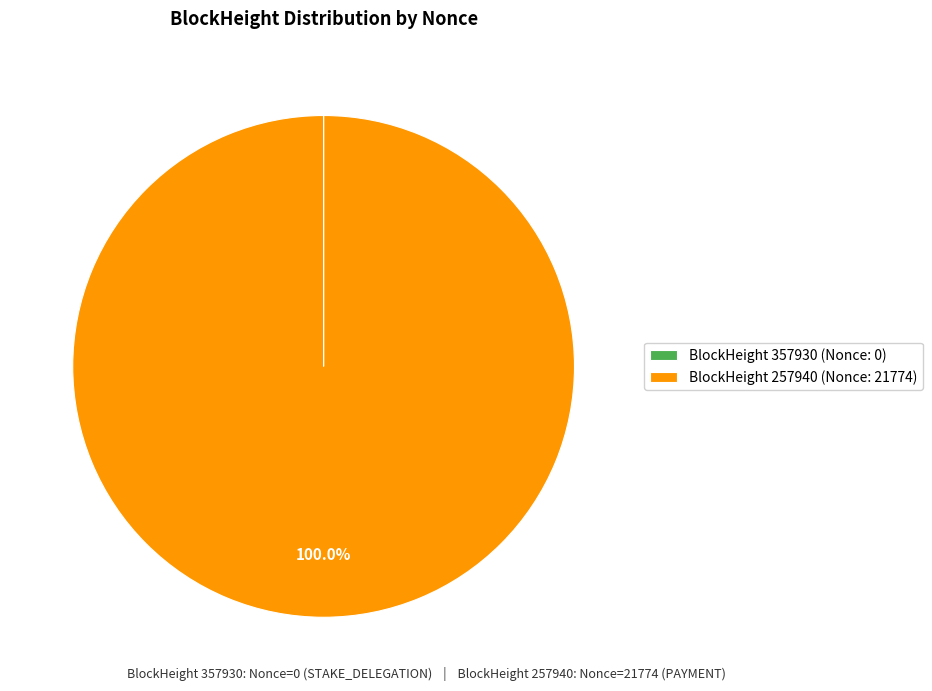

Is there a majority slice in this chart?

Yes